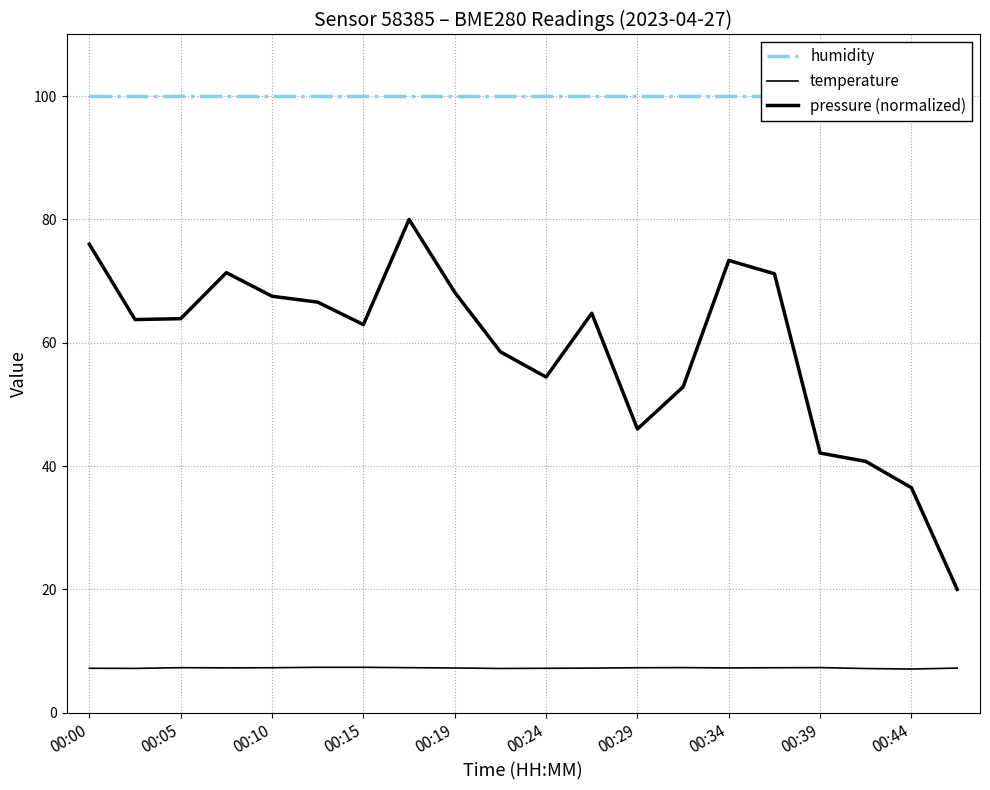

What are all the series names shown in the legend?

humidity, temperature, pressure (normalized)